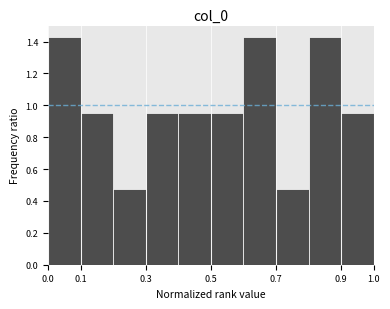

Reading left to right, transcribe this chart: for each bar, give the range it covers on the x-axis and its height. The values are not printed on the chart, so give them approximately, as read against the axis.

0.0 to 0.1: 1.42
0.1 to 0.2: 0.96
0.2 to 0.3: 0.48
0.3 to 0.4: 0.96
0.4 to 0.5: 0.96
0.5 to 0.6: 0.96
0.6 to 0.7: 1.42
0.7 to 0.8: 0.48
0.8 to 0.9: 1.42
0.9 to 1.0: 0.96